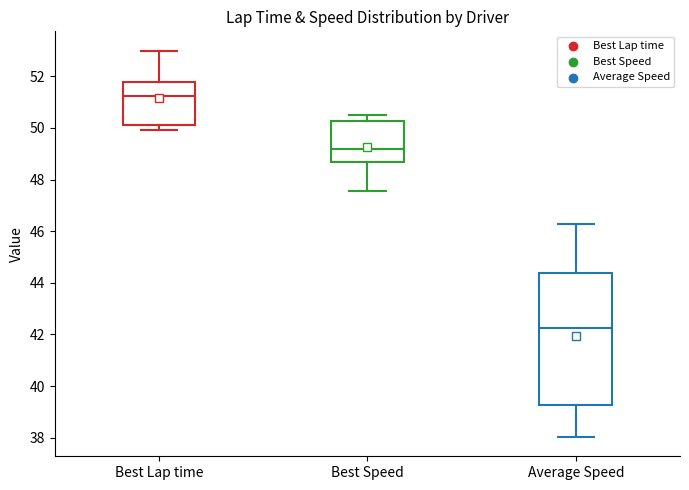

Reading left to right, transcribe this box plot: for each box, give where its median line is, the range the box spans, and where its two whiskers end, as read against the y-axis. The values are not printed on the chart, so give them approximately, as read against the axis.

Best Lap time: median 51.2, box 50.2 to 51.8, whiskers 50.0 to 53.0
Best Speed: median 49.2, box 48.6 to 50.2, whiskers 47.6 to 50.4
Average Speed: median 42.2, box 39.2 to 44.4, whiskers 38.0 to 46.2